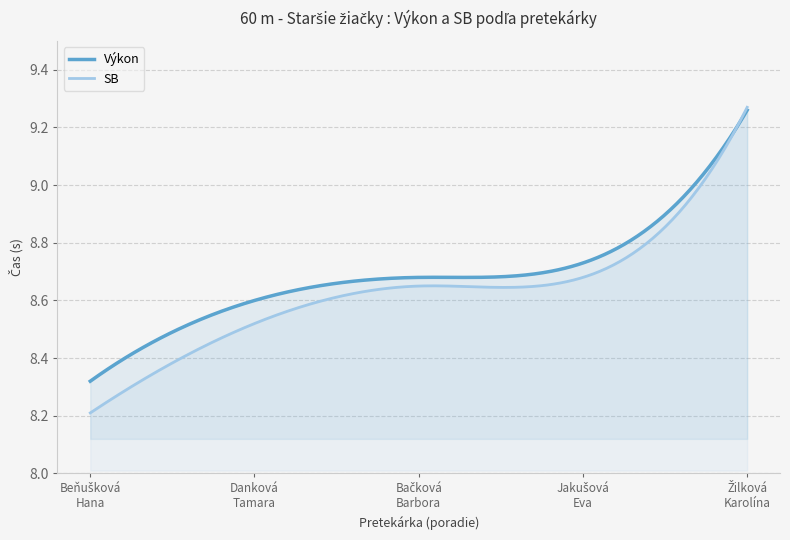

Which series has the widest spread of values?

SB